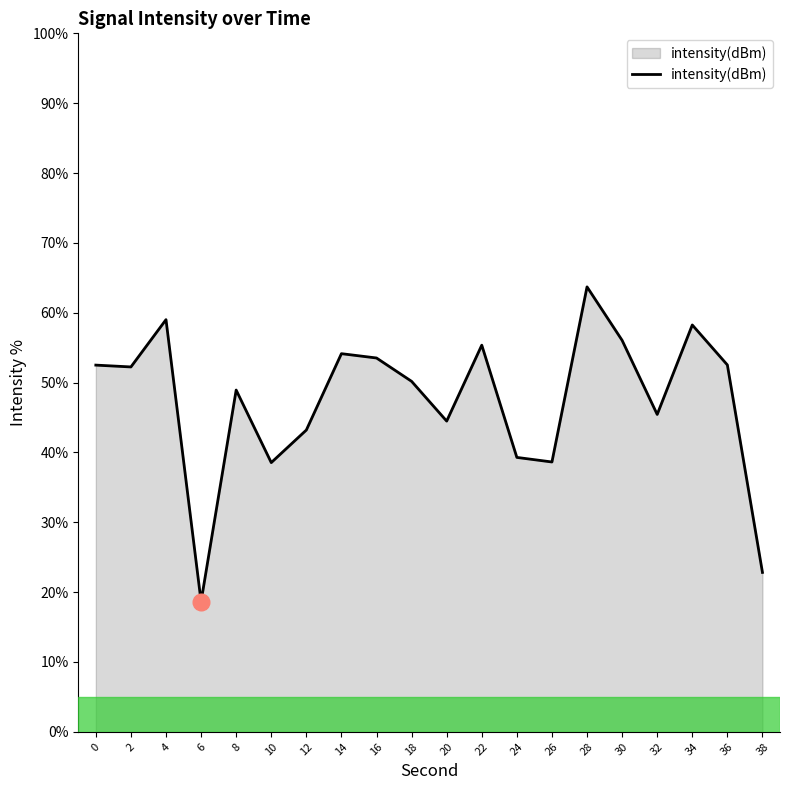

What is the smallest value displayed?

18.6